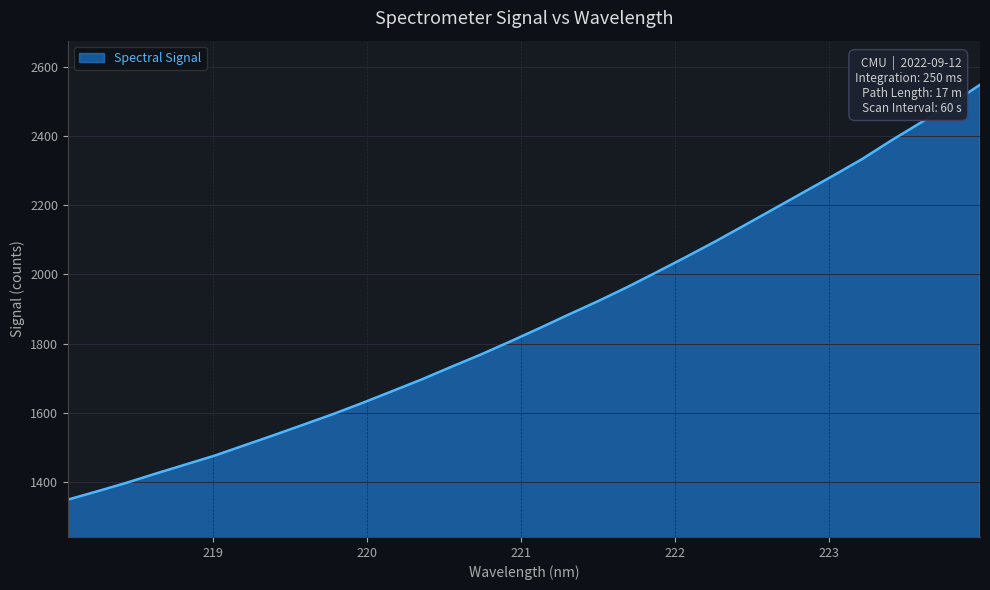

What is the smallest value displayed?

1349.7